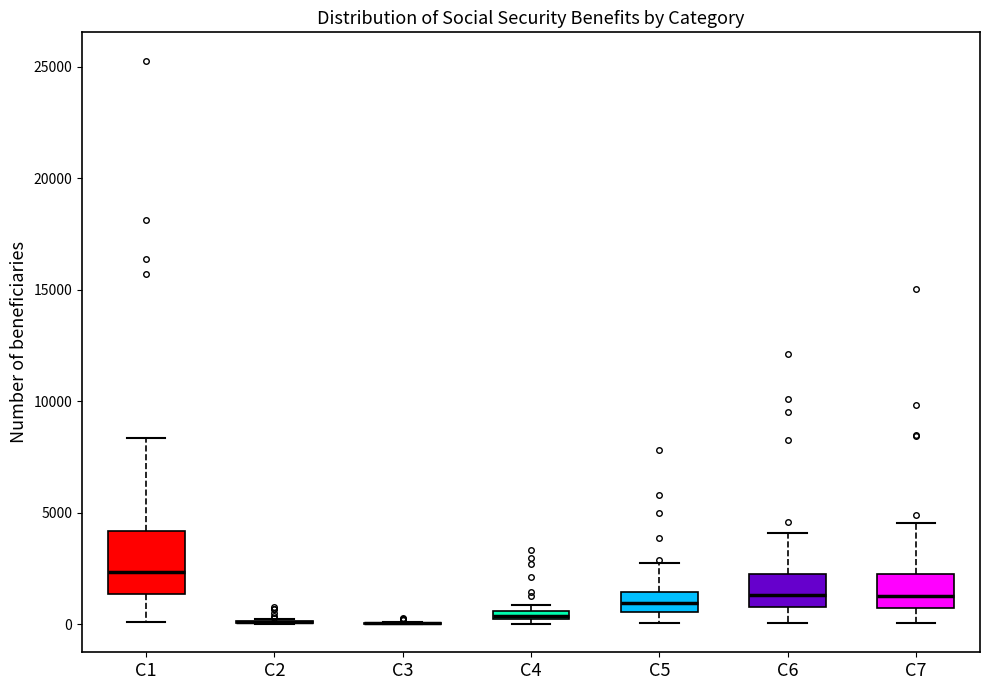

Which box is the tallest, from its lower edge to its upper edge?

C1